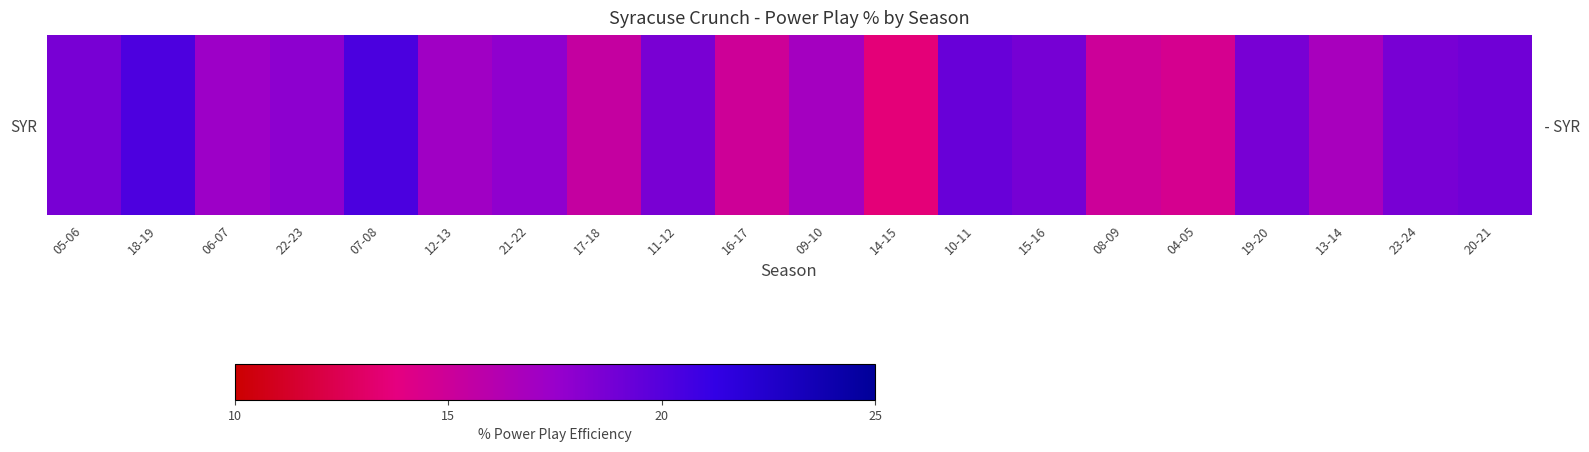

Reading right to left, extract all data points from this chart.

19.0	18.7	16.8	18.7	14.5	15.0	18.8	19.3	13.6	17.0	15.0	18.7	15.4	17.8	17.1	20.3	17.9	17.3	20.3	18.7